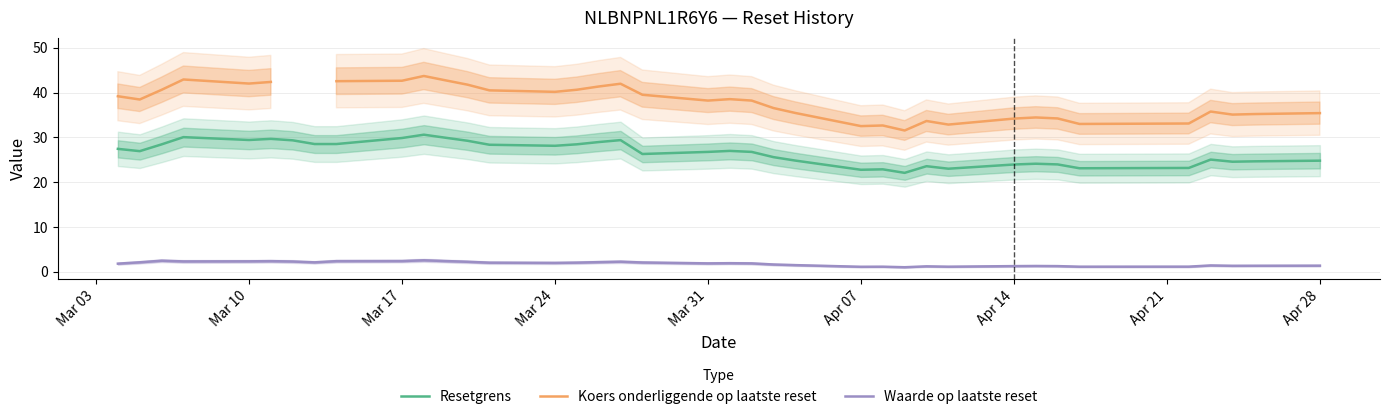

In Resetgrens, how many points are lower than both neighbors (excluding endpoints)?

9